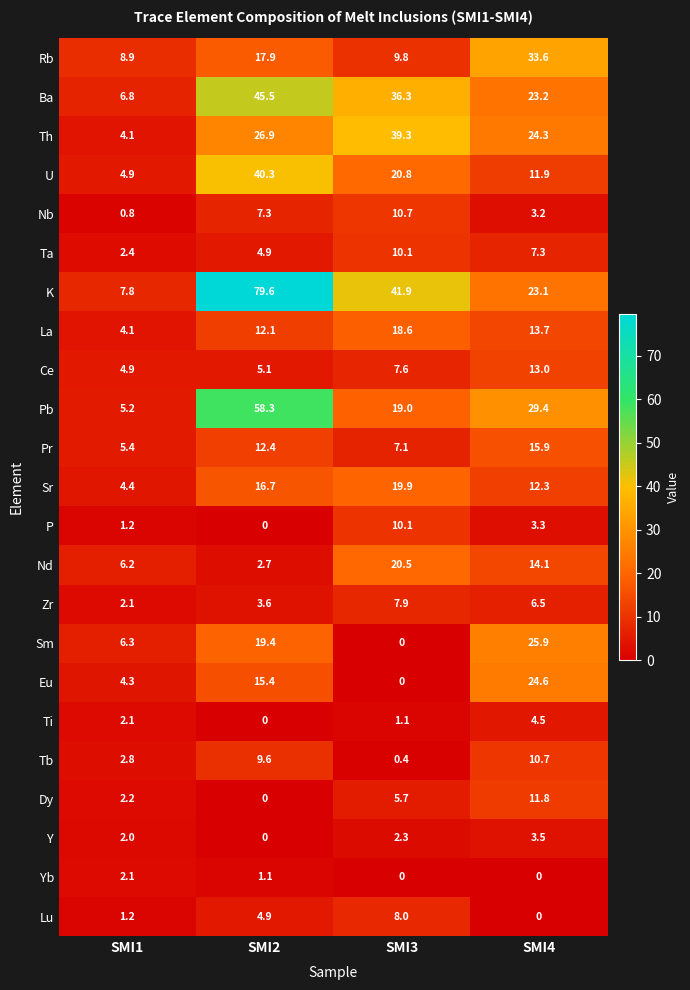

What is the maximum value shown in the chart?

79.6